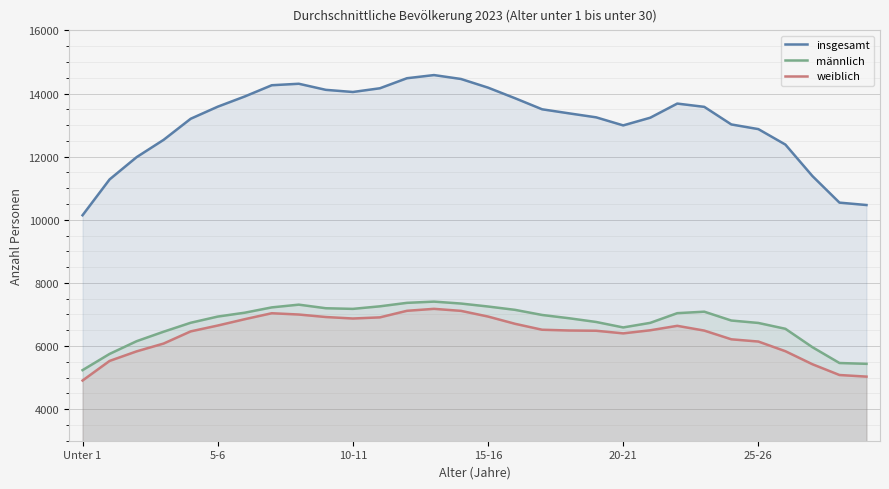

The value of insgesamt at 10-11 is 14048. True or false?

True